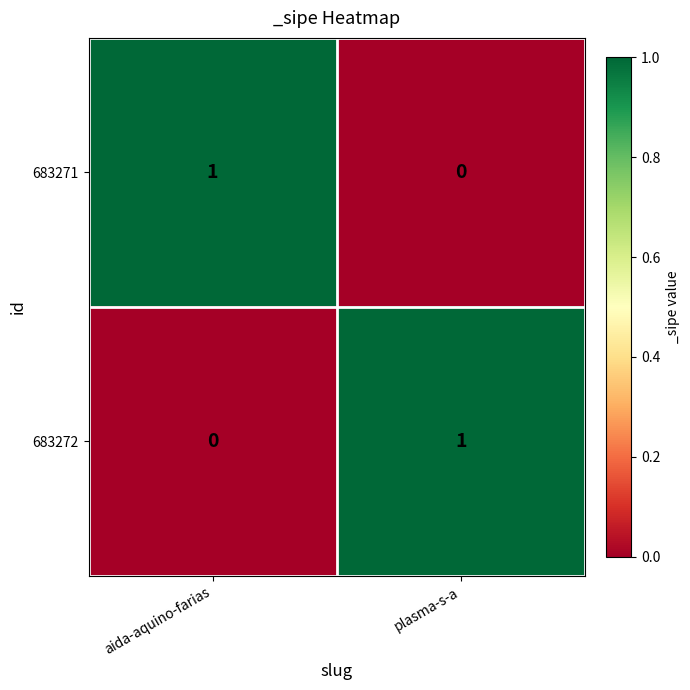

Is it true that 683271 equals 1 at aida-aquino-farias?

True